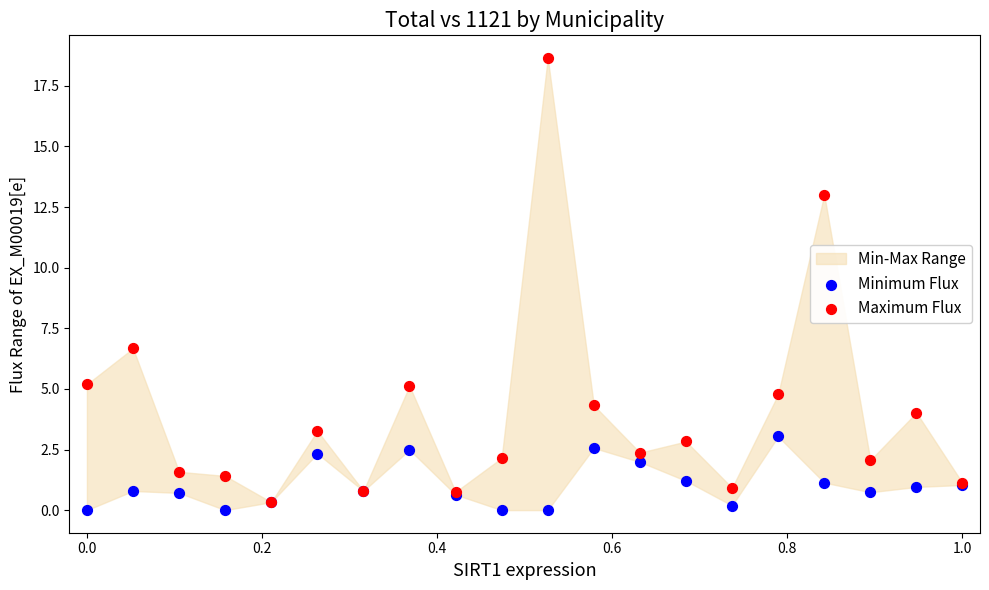

In the Maximum Flux series, what Y value is closest to 9?

6.7